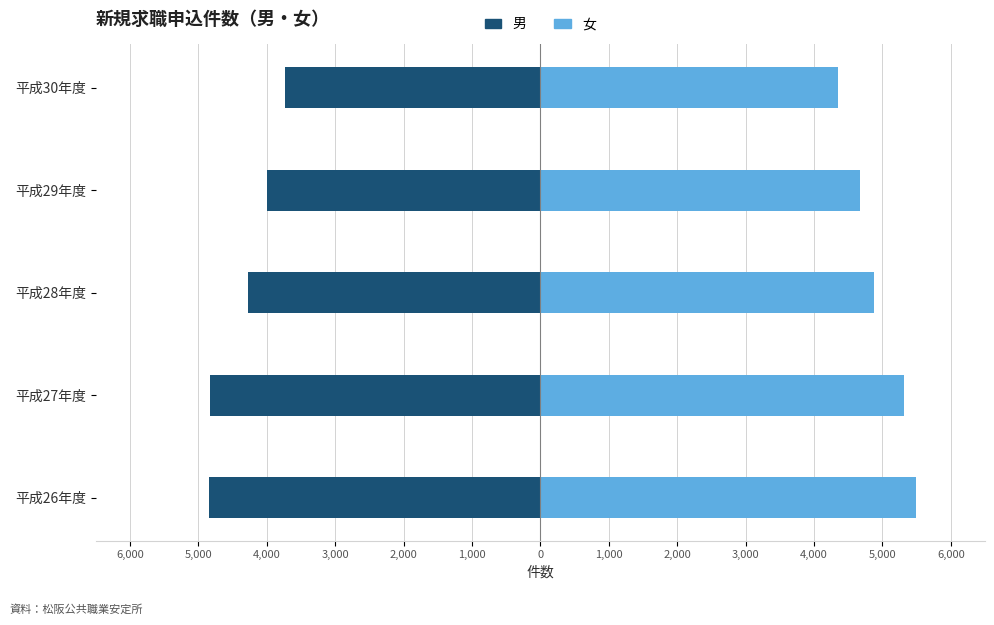

Which series changed the most between 平成28年度 and 平成29年度?

男